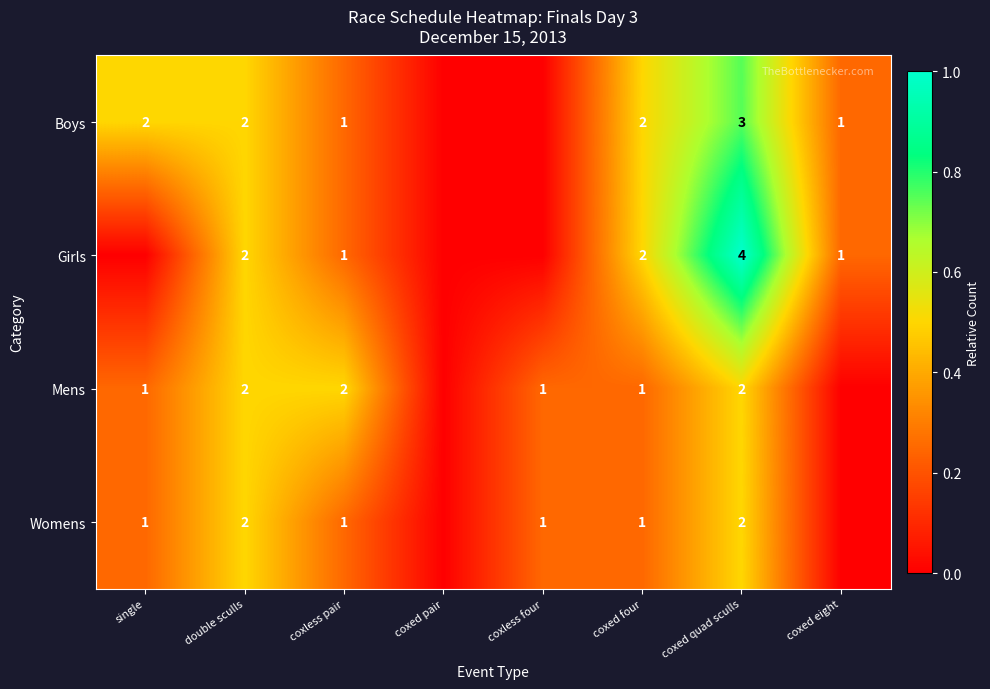

The value of Mens at single is 0. True or false?

False